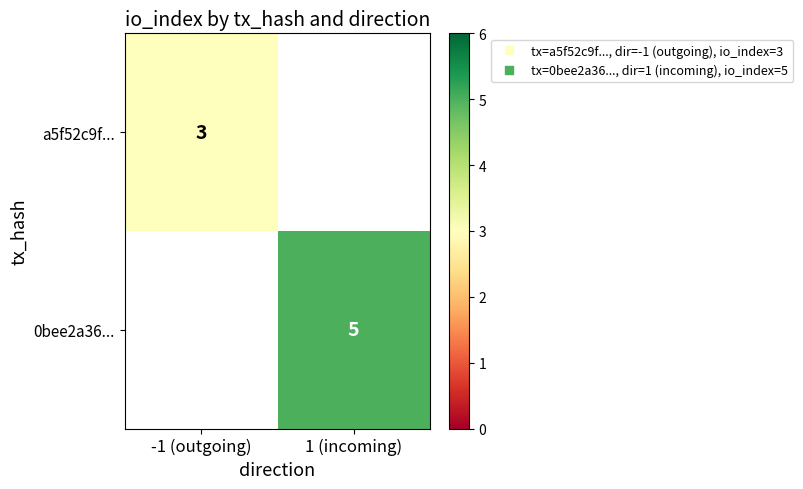

Rank the series by their maximum value, from lowest to highest.

a5f52c9f..., 0bee2a36...